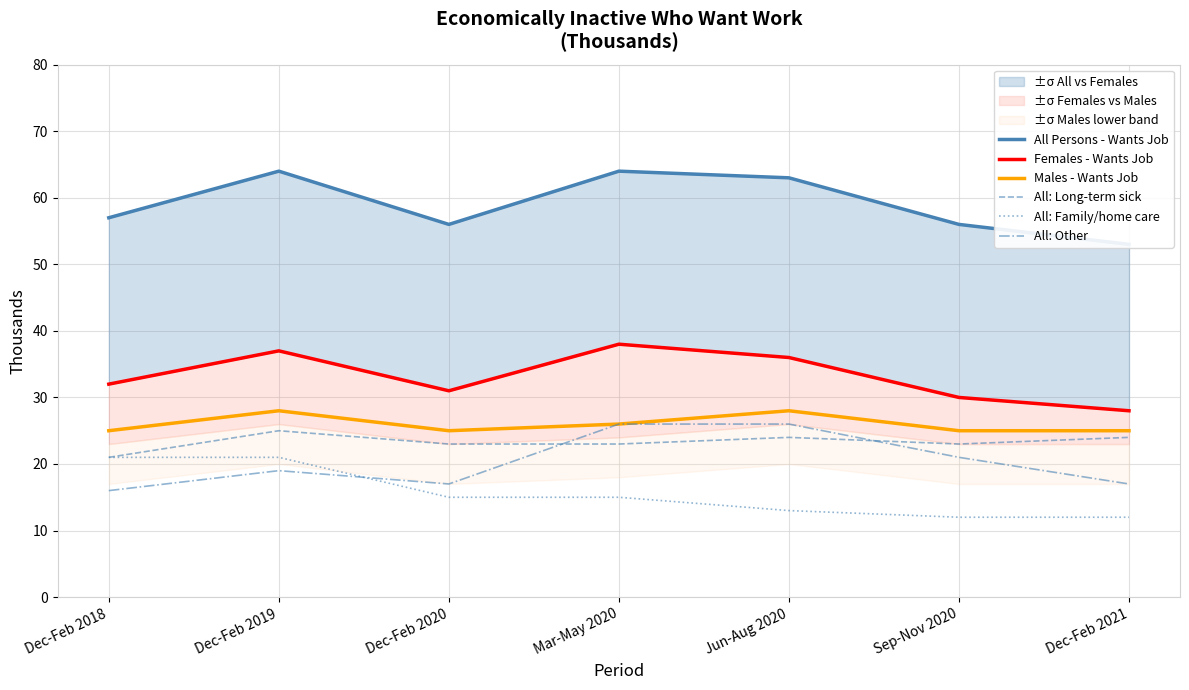

Rank the series at Dec-Feb 2020 from highest to lowest value.

All Persons - Wants Job, Females - Wants Job, Males - Wants Job, All: Long-term sick, All: Other, All: Family/home care